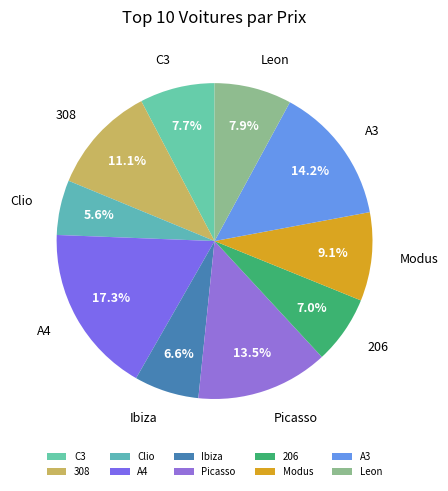

What is the ratio of the value at 308 to the value at A4?

0.6